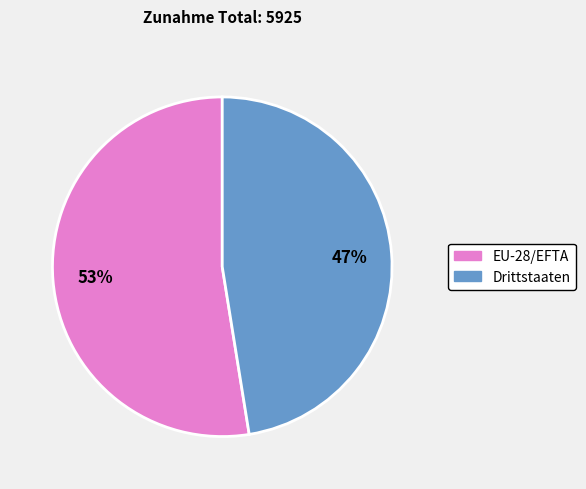

Which slice is the smallest?

Drittstaaten